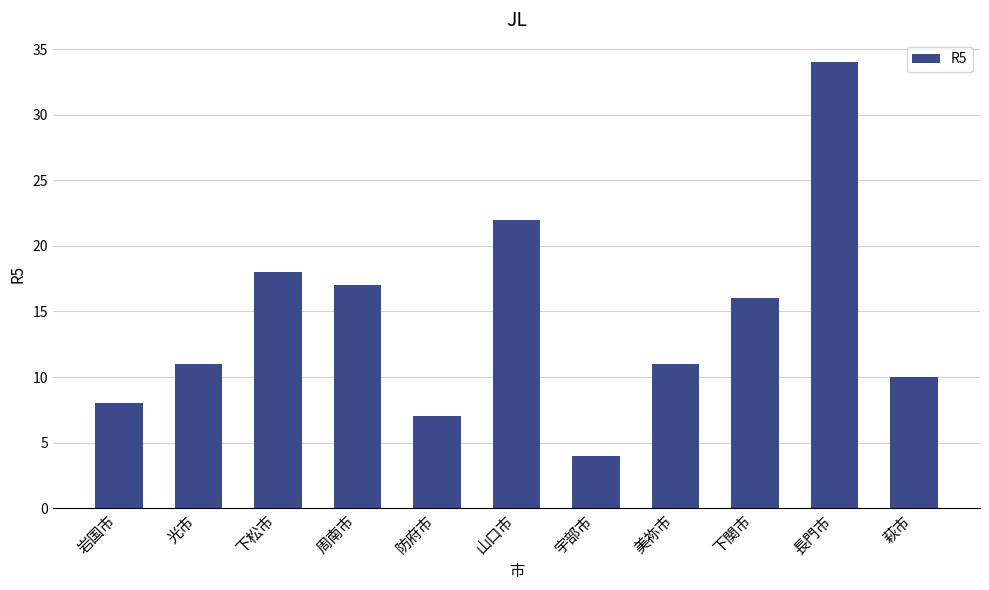

What is the ratio of the value at 周南市 to the value at 岩国市?

2.1